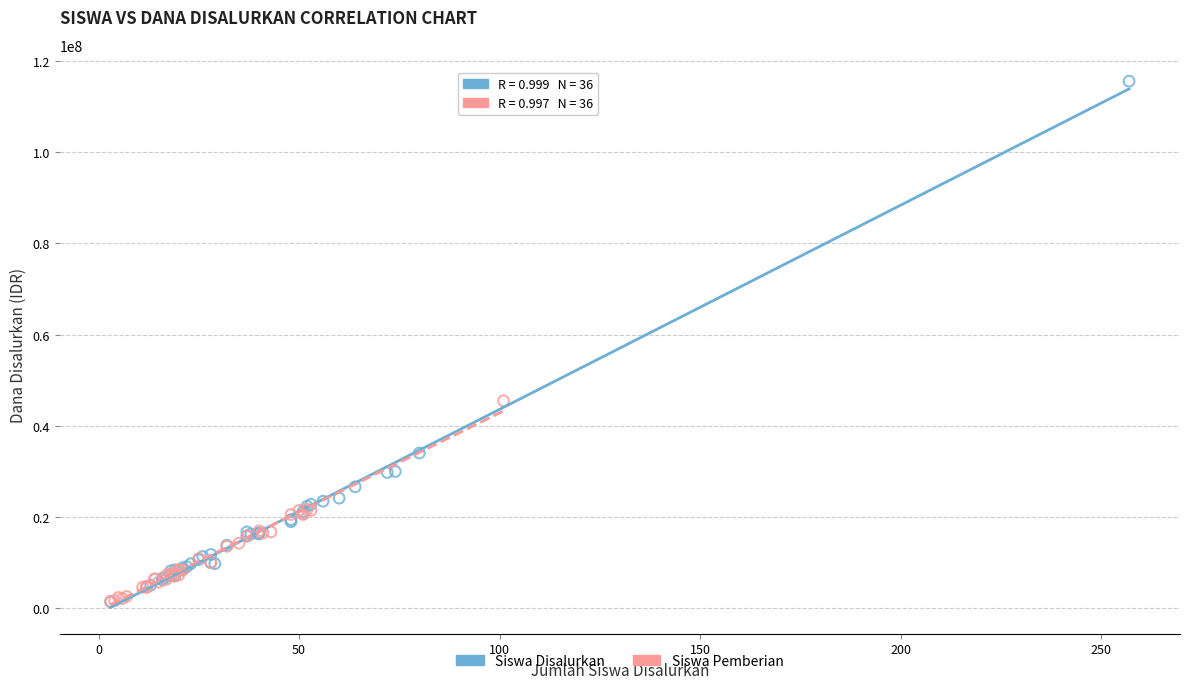

Which series reaches the maximum Y coordinate?

Siswa Disalurkan